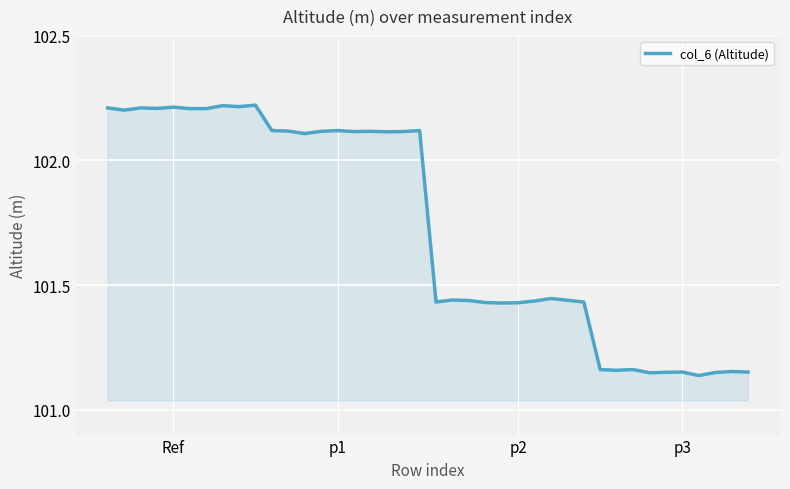

Does the chart have visible grid lines?

Yes